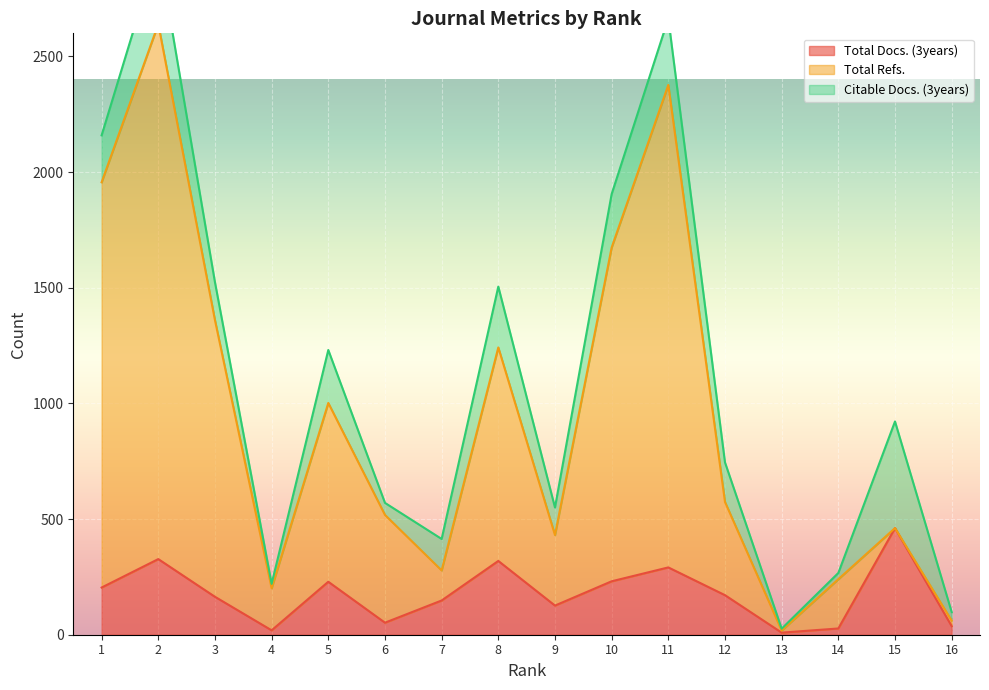

Where is the first local maximum for Total Refs.?

2